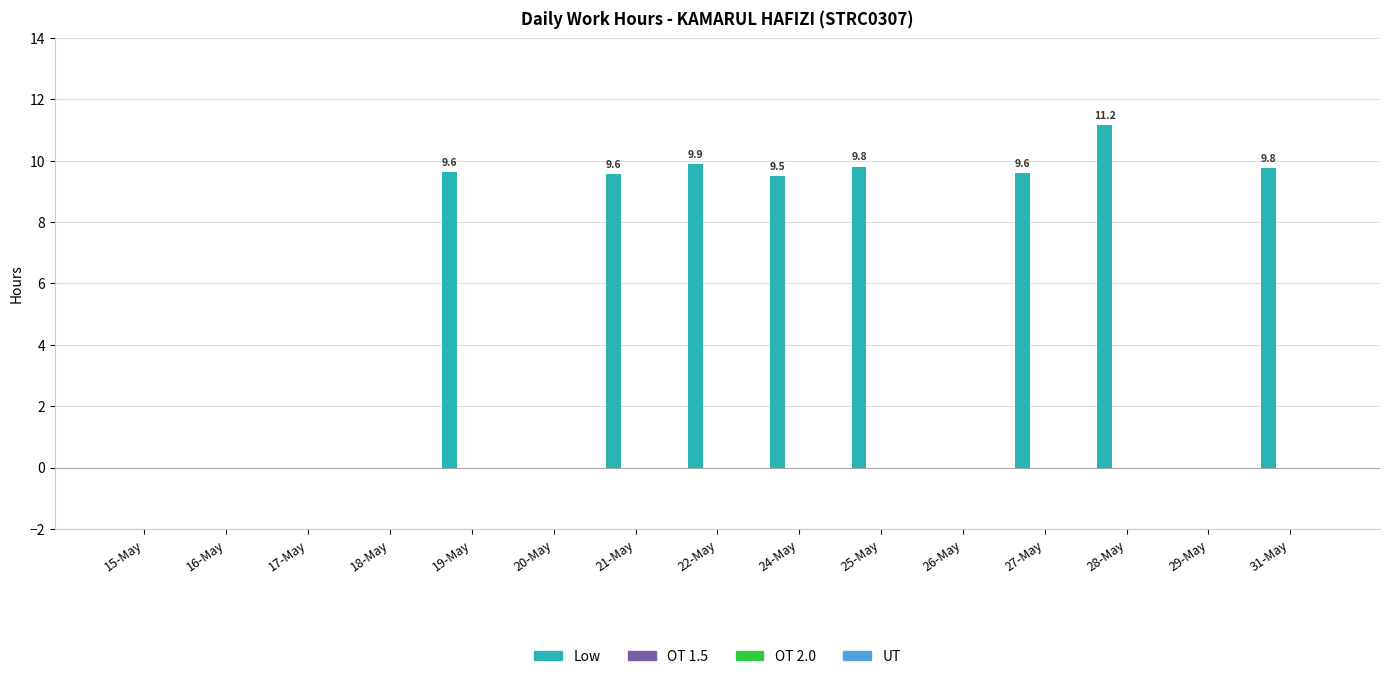

What is the maximum value shown in the chart?

11.2